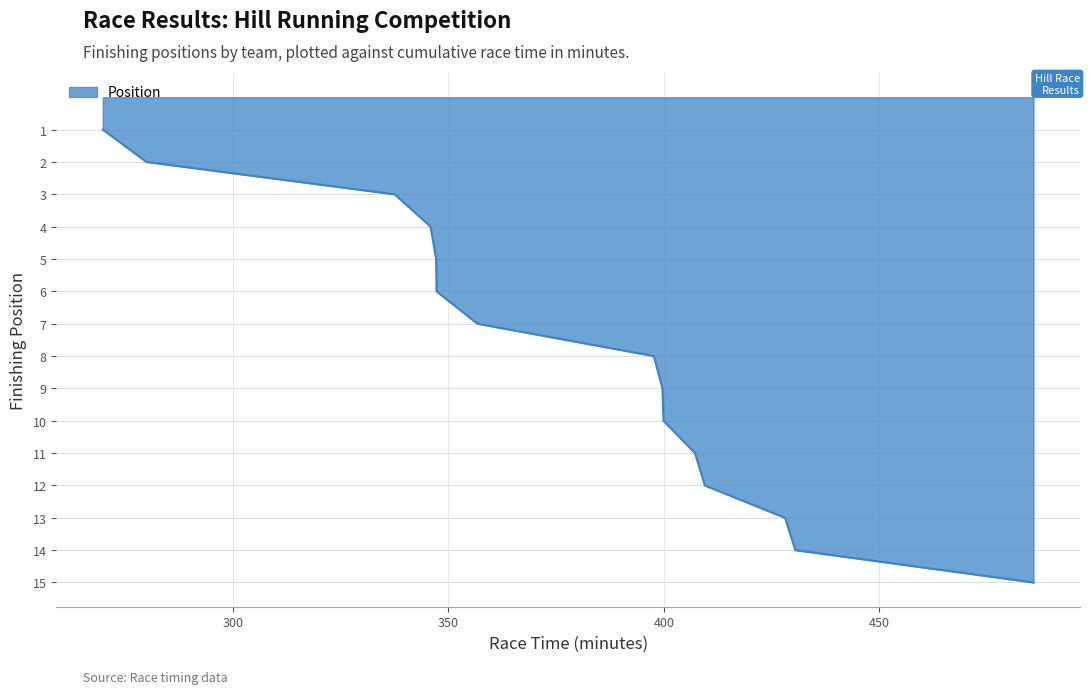

What is the smallest value displayed?

1